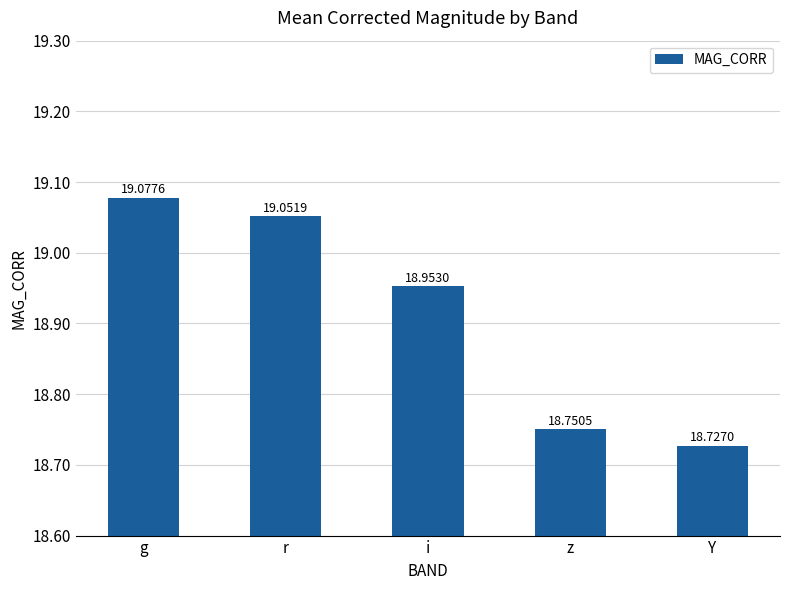

List the labels in order of value, smallest first.

Y, z, i, r, g